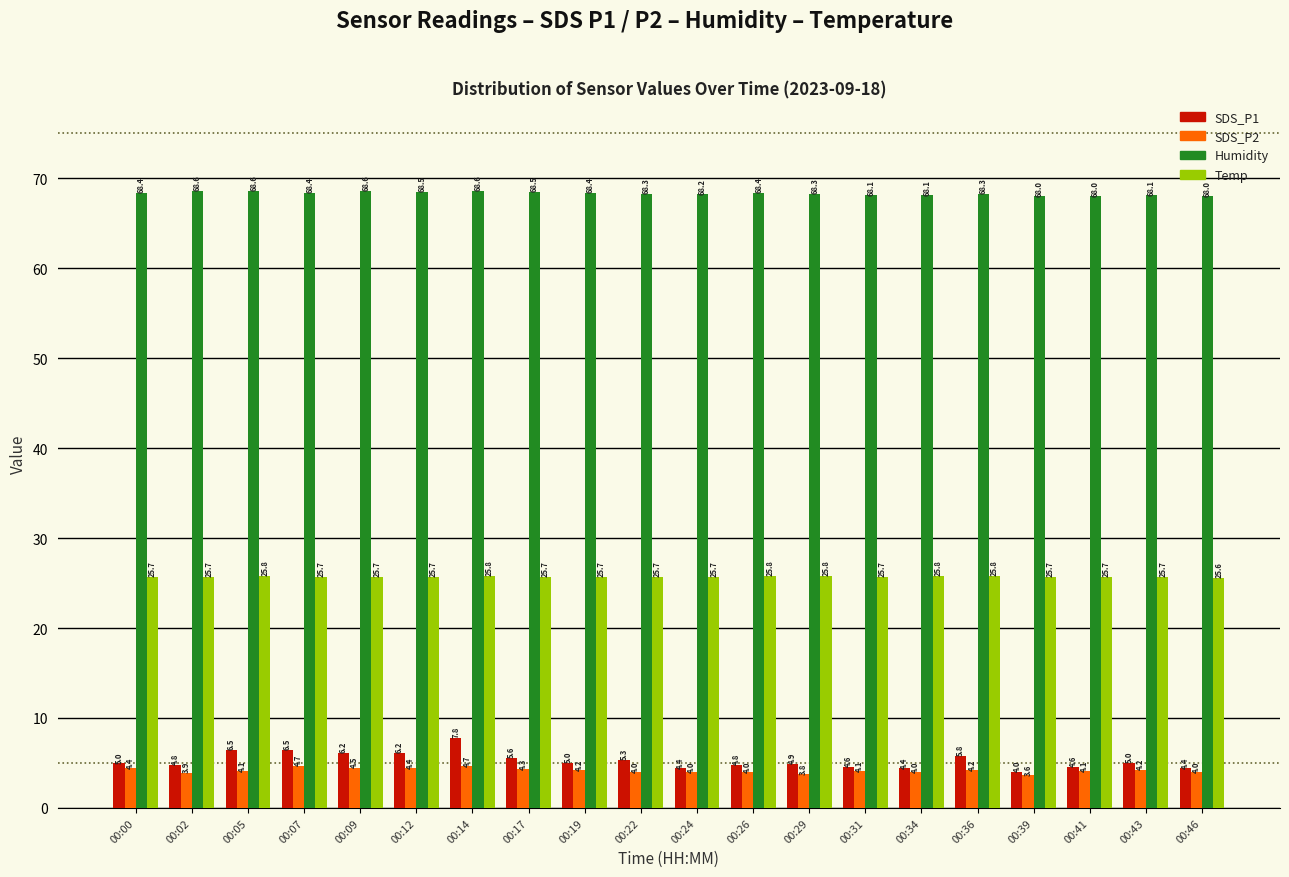

Is the value of Temp at 00:19 greater than the value of Humidity at 00:09?

No